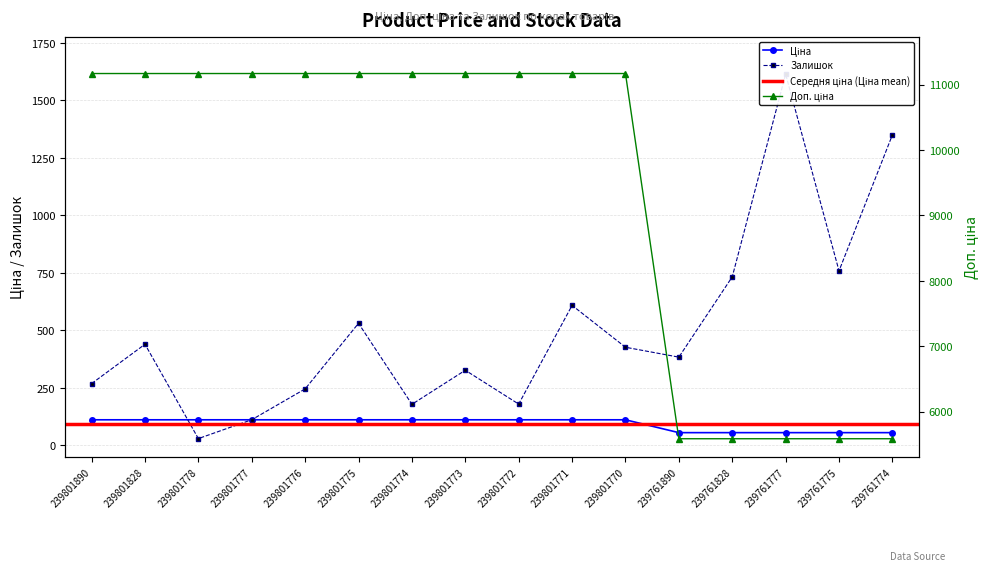

Does the chart display data point markers on the line(s)?

Yes